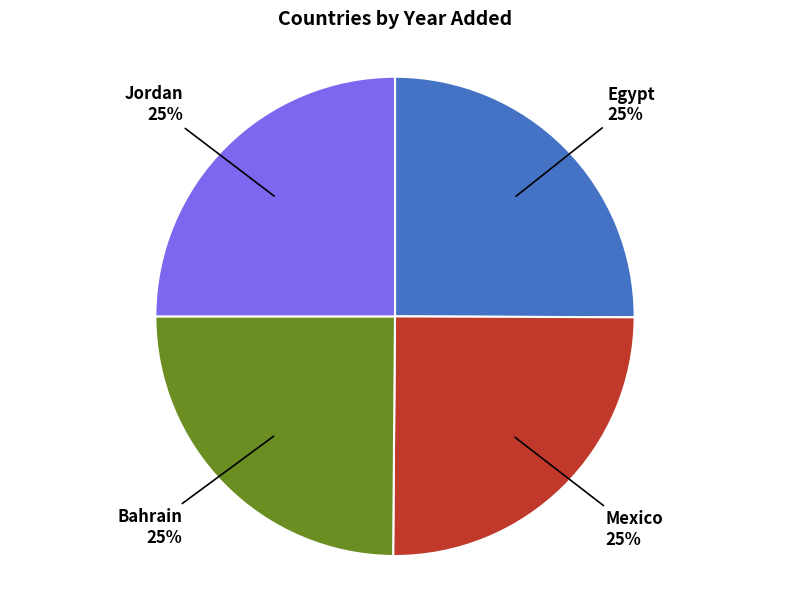

Does any single category account for the majority?

No